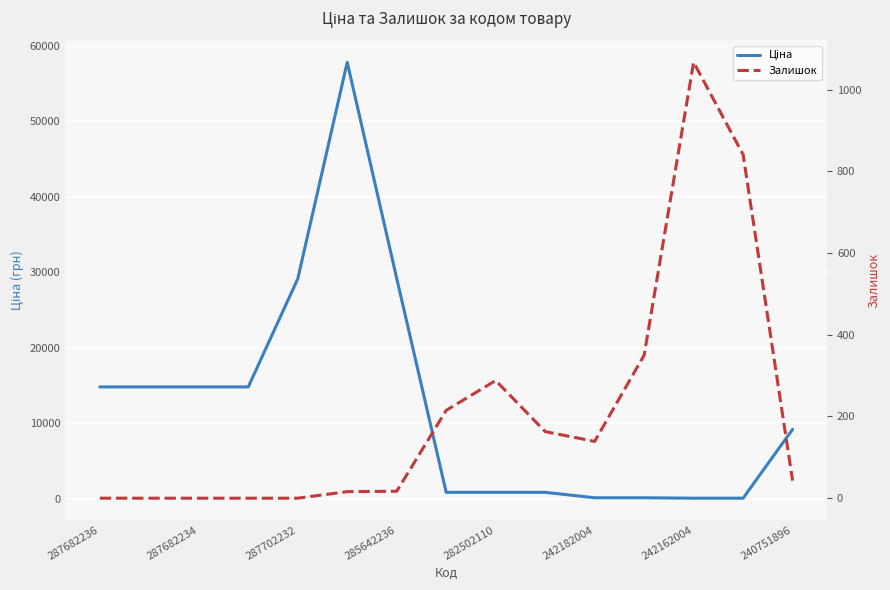

Is this an area chart (filled region under the line)?

No